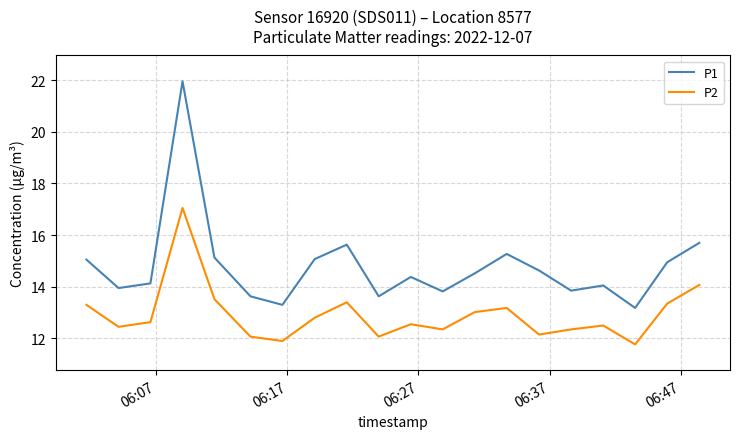

List the series in order of their peak value, lowest first.

P2, P1